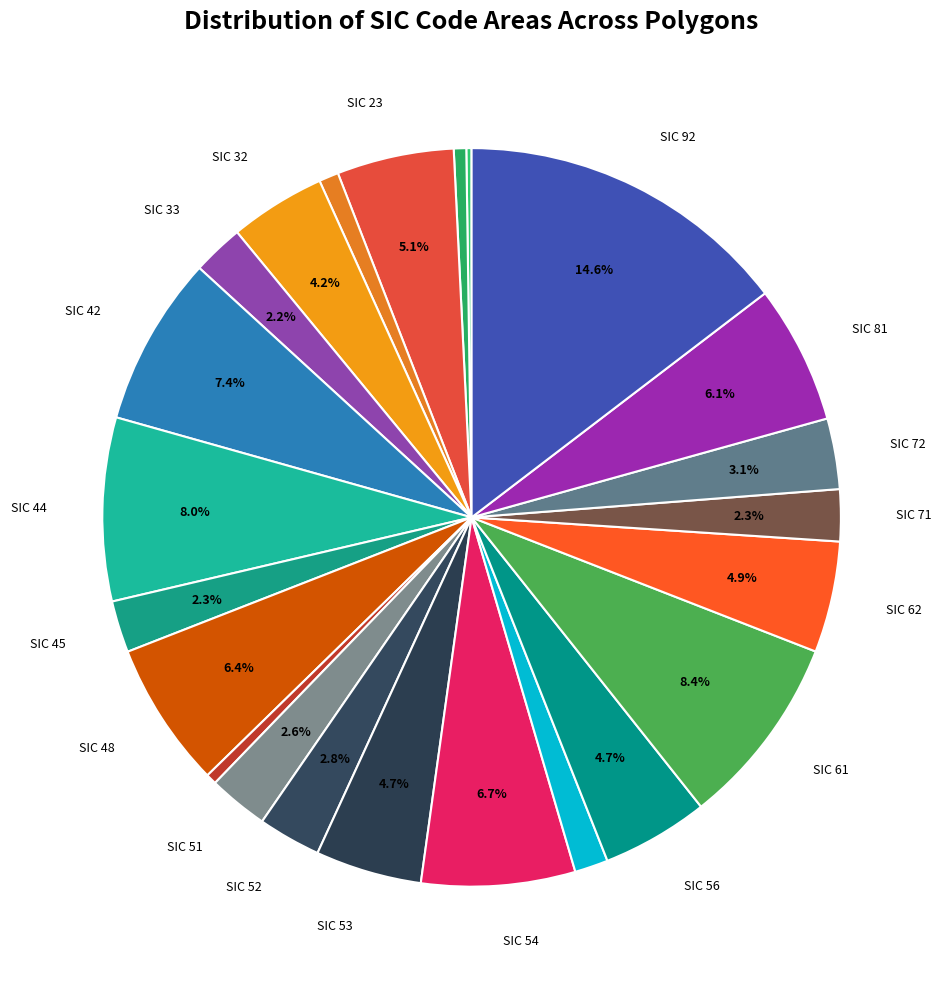

How many slices are in this pie chart?

23